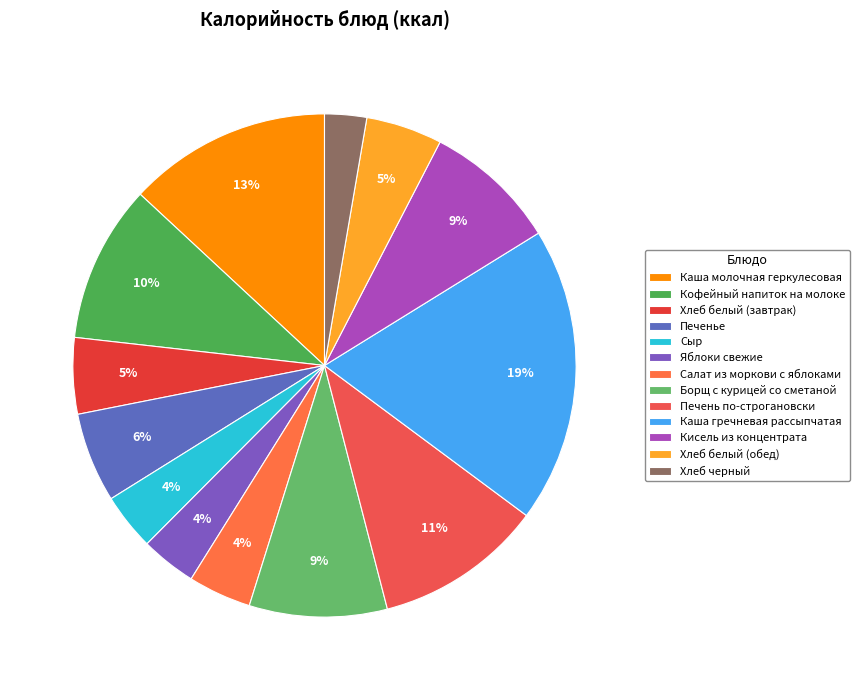

How much of the chart is everything except Сыр?

96.3%